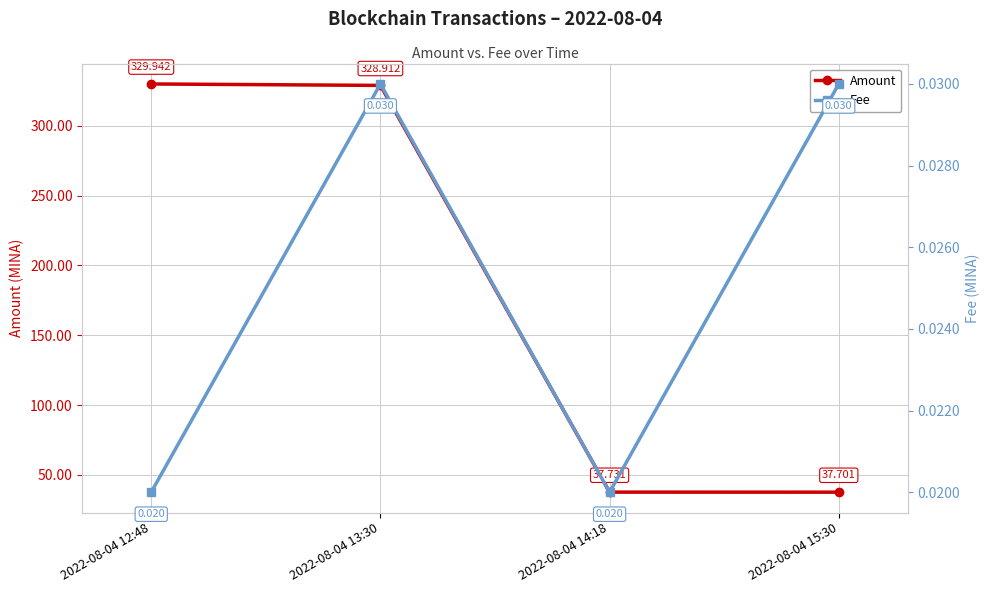

The Fee series shows 0.0 at 2022-08-04 15:30. True or false?

False